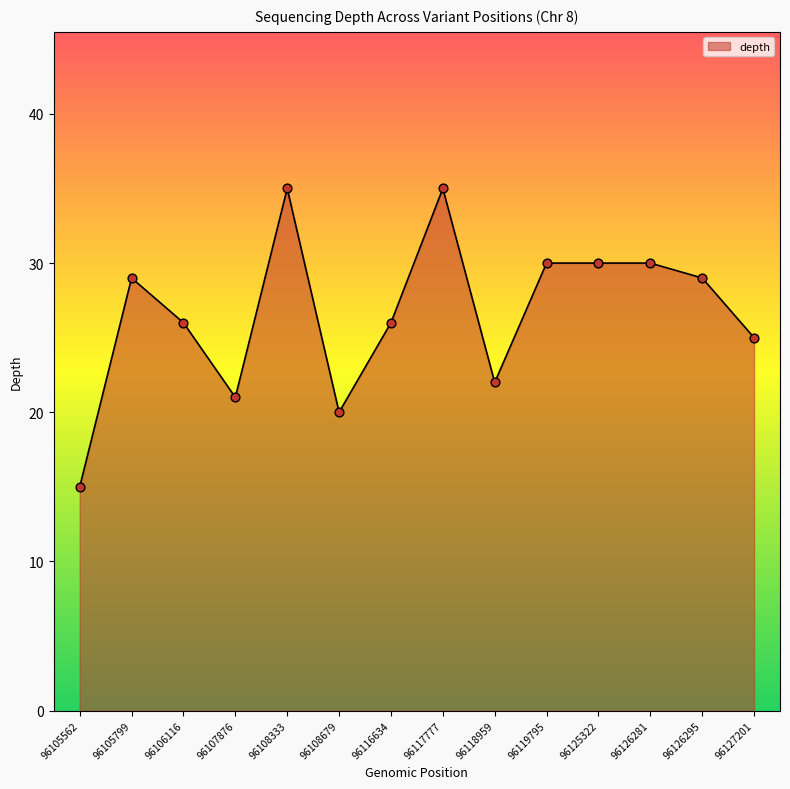

What is the ratio of the value at 96108333 to the value at 96105562?

2.3